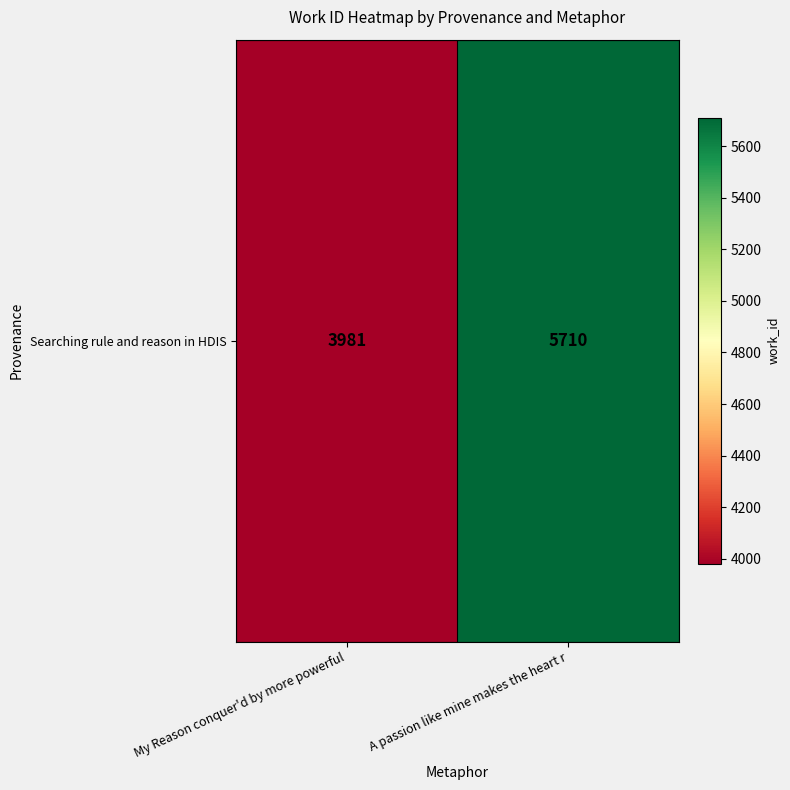

What is the sum of the values at My Reason conquer'd by more powerful and A passion like mine makes the heart r?

9691